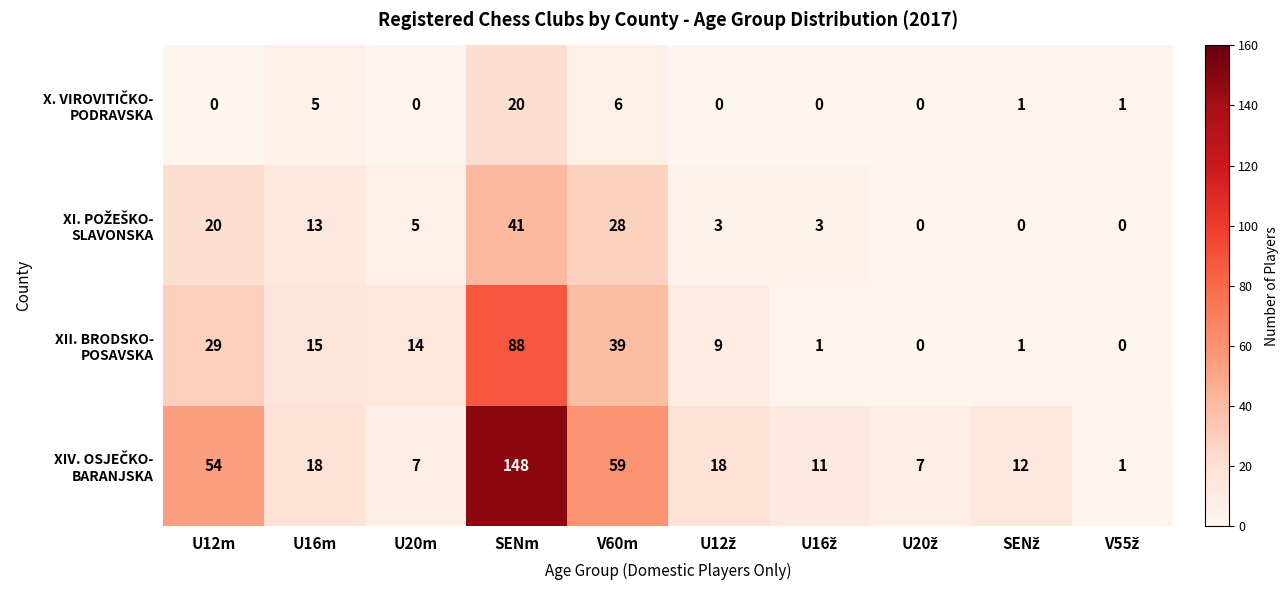

What is the spread (max minus min) of values at V60m?

53